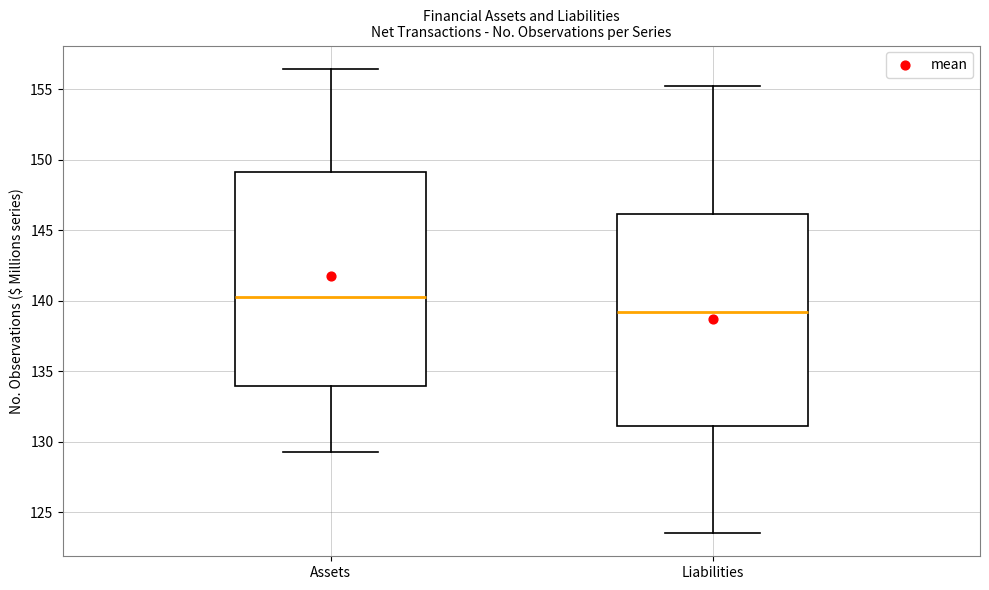

Reading left to right, read every box against the y-axis: the position of its median line, the range the box covers, and the ends of its whiskers. The values are not printed on the chart, so give them approximately, as read against the axis.

Assets: median 140.0, box 134.0 to 149.0, whiskers 129.5 to 156.5
Liabilities: median 139.0, box 131.0 to 146.0, whiskers 123.5 to 155.0